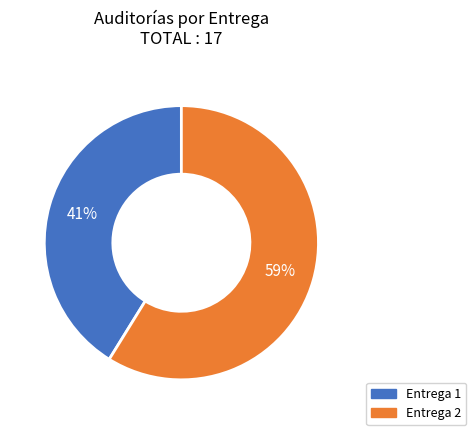

To the nearest percent, what is the average slice percentage?

50%